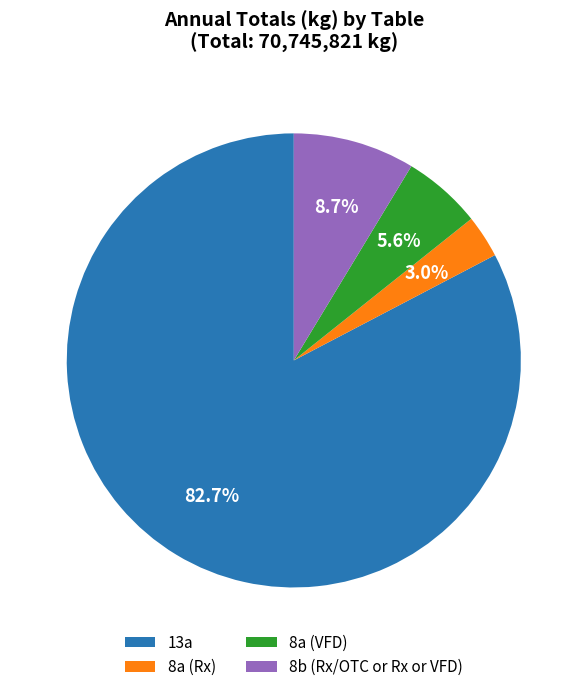

Which has a higher value, 8b (Rx/OTC or Rx or VFD) or 8a (Rx)?

8b (Rx/OTC or Rx or VFD)